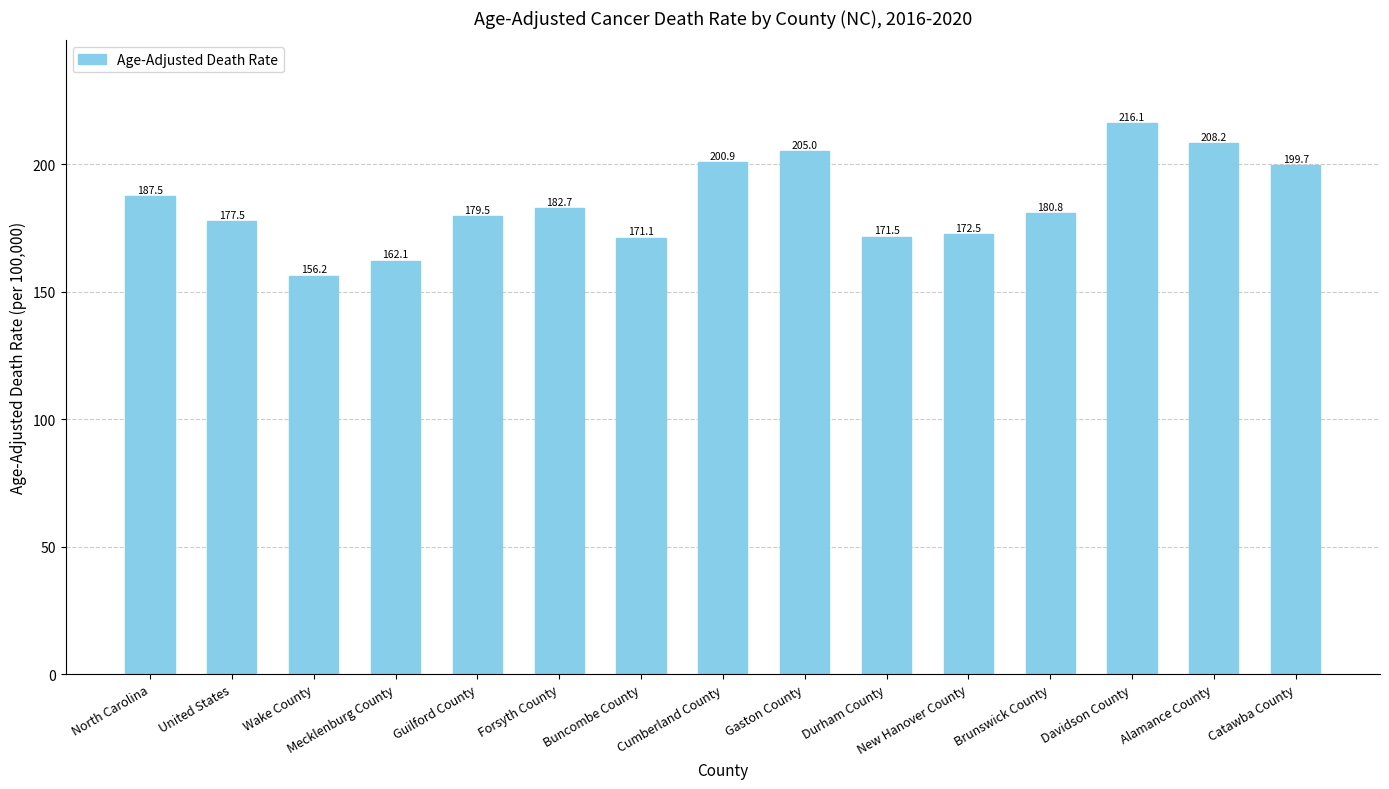

What is the difference between the maximum and minimum values?

59.9